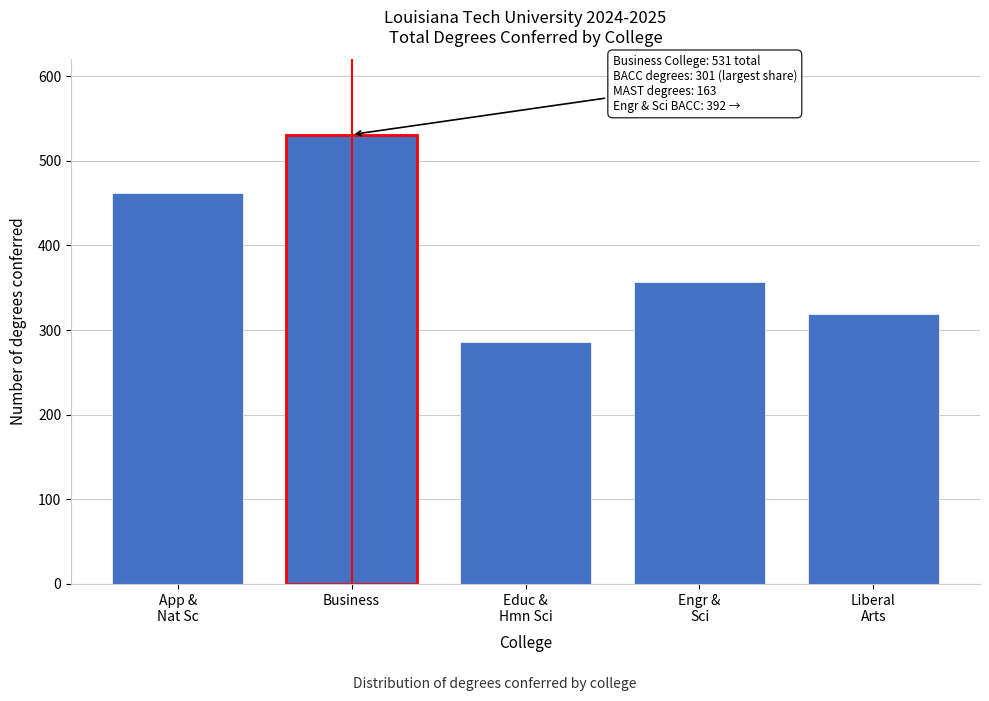

Reading left to right, what are all the values shown in this chart?

462	531	286	357	319